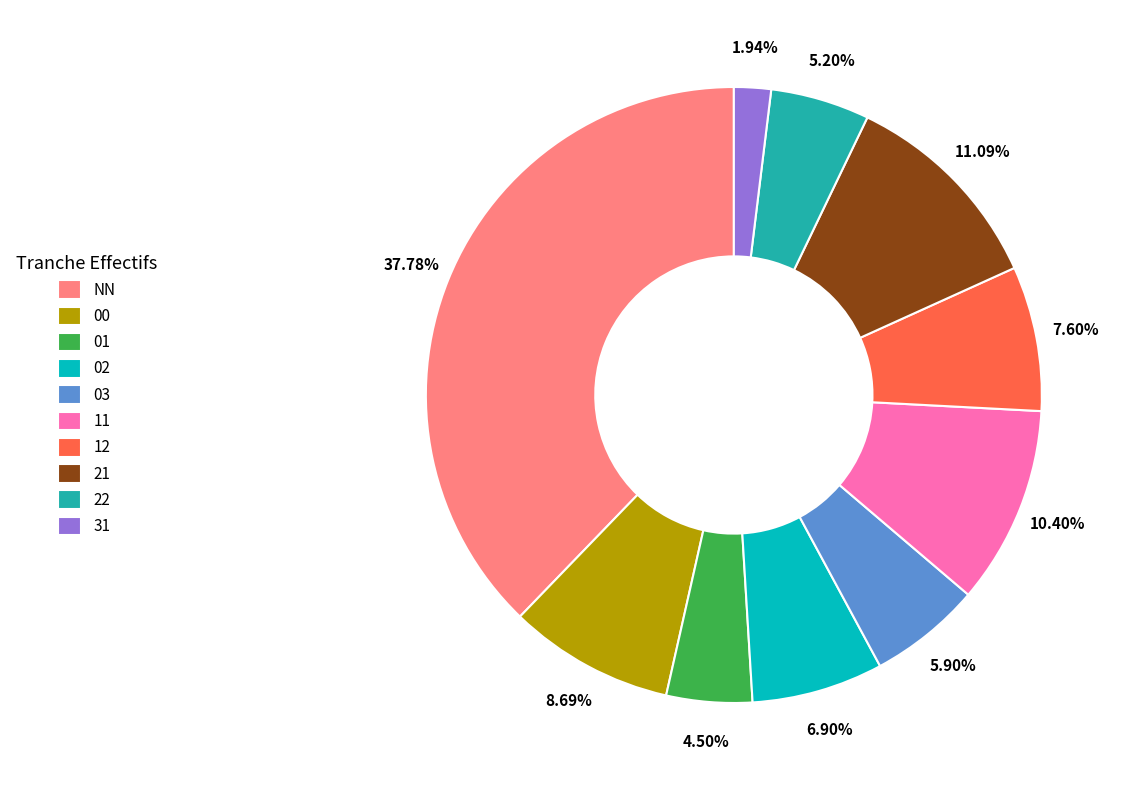

To the nearest percent, what is the difference between the 01 and 11 slice percentages?

6%